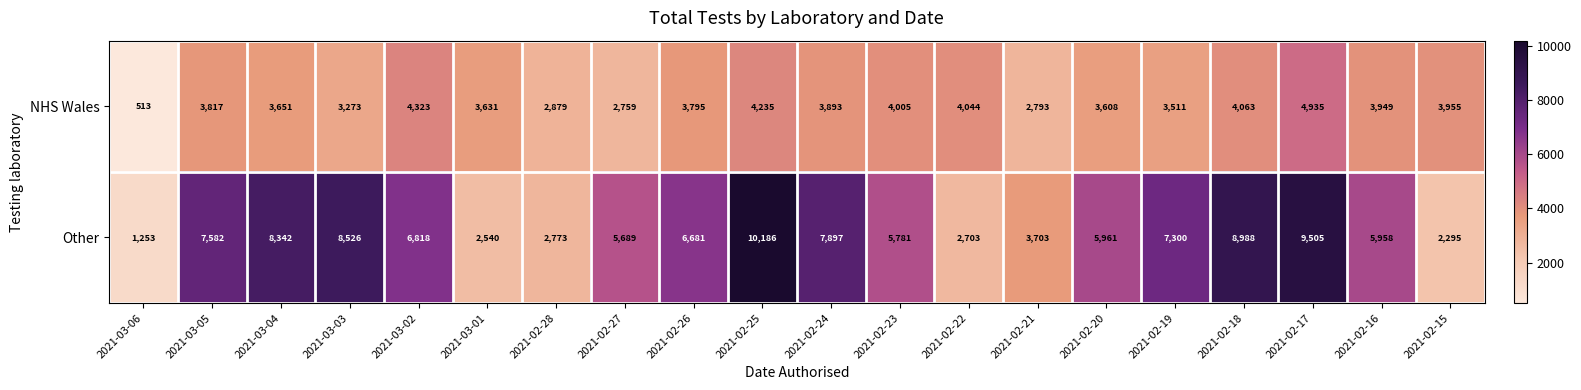

What is the difference between the second highest and second lowest values in the Other series?

7210